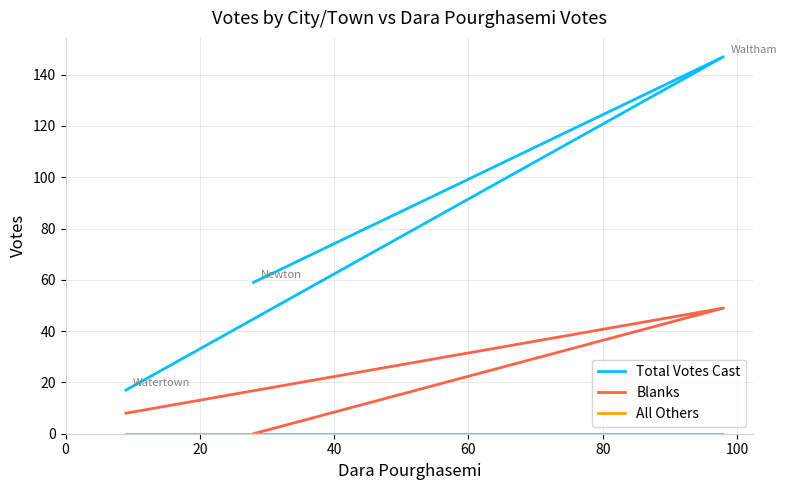

Reading left to right, list all the values displayed in this chart.

Total Votes Cast: 59	147	17
Blanks: 0	49	8
All Others: 0	0	0